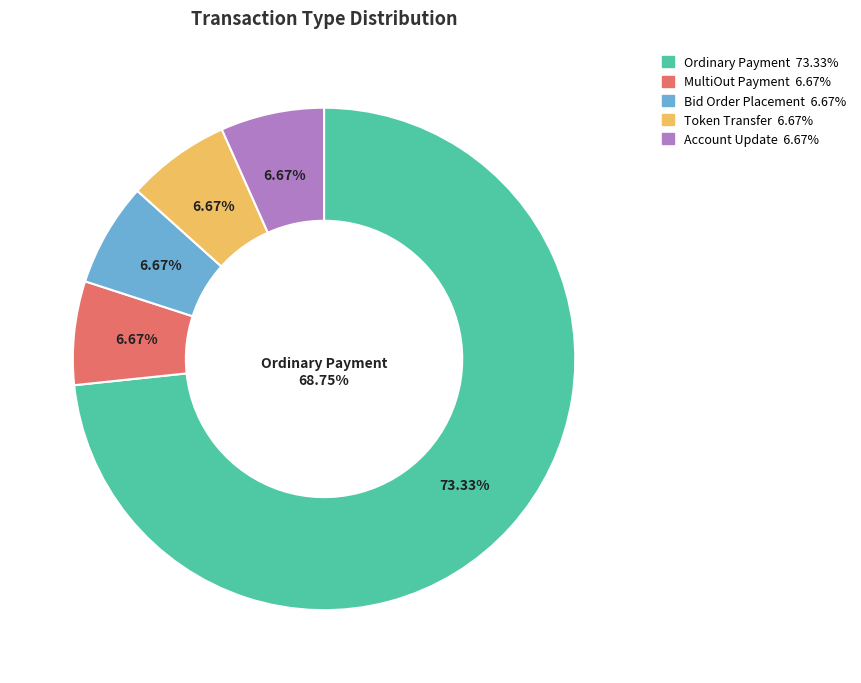

To the nearest percent, what portion does MultiOut Payment represent?

7%